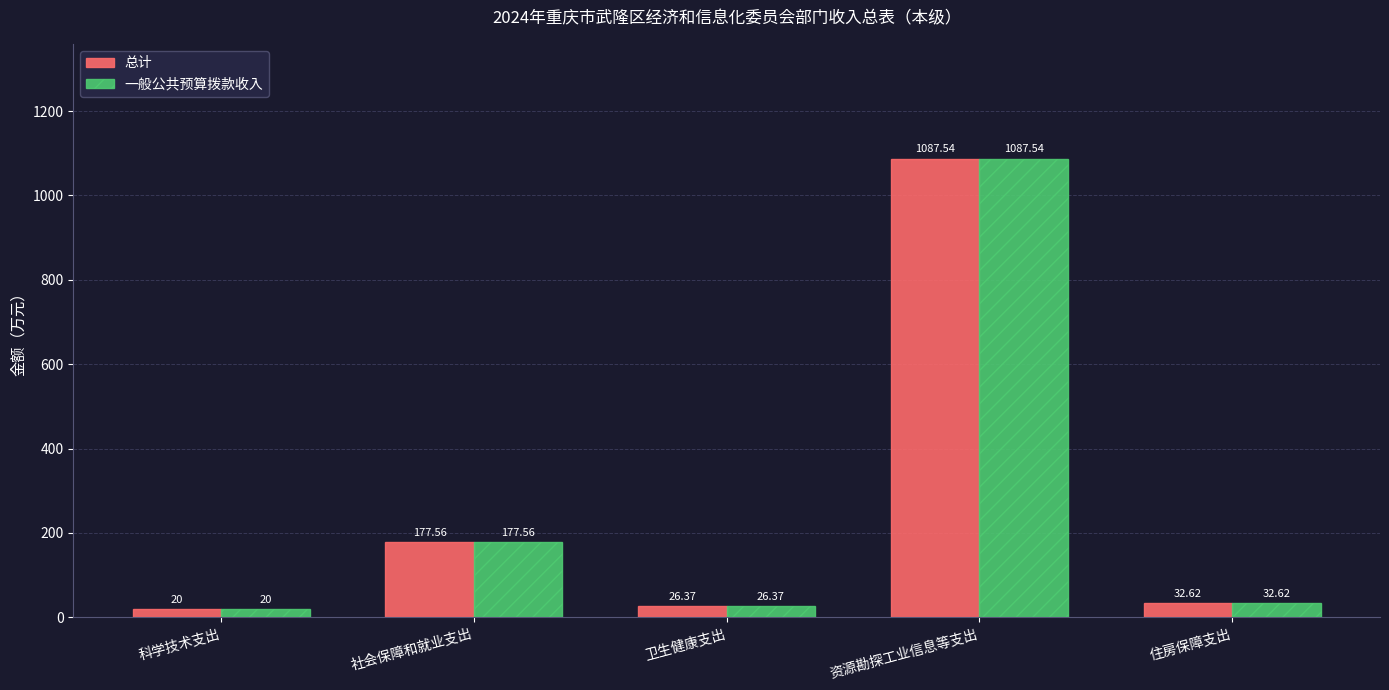

How many data points in 总计 are above 32?

3